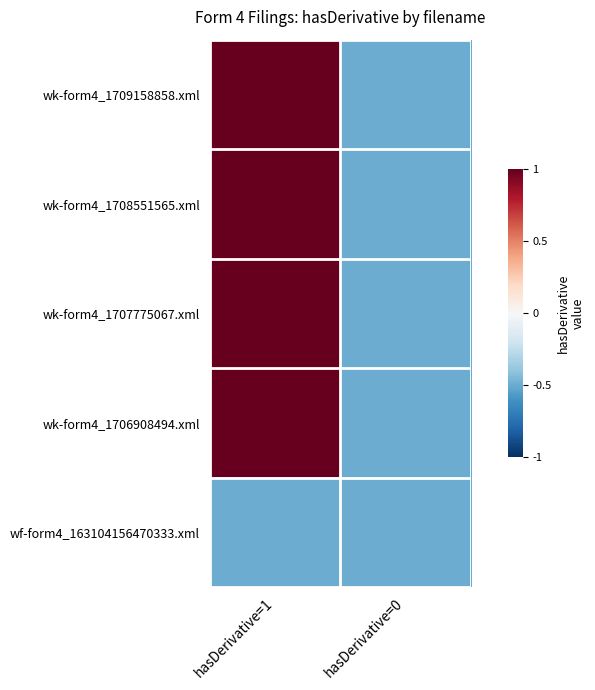

How many distinct data groups are displayed?

5